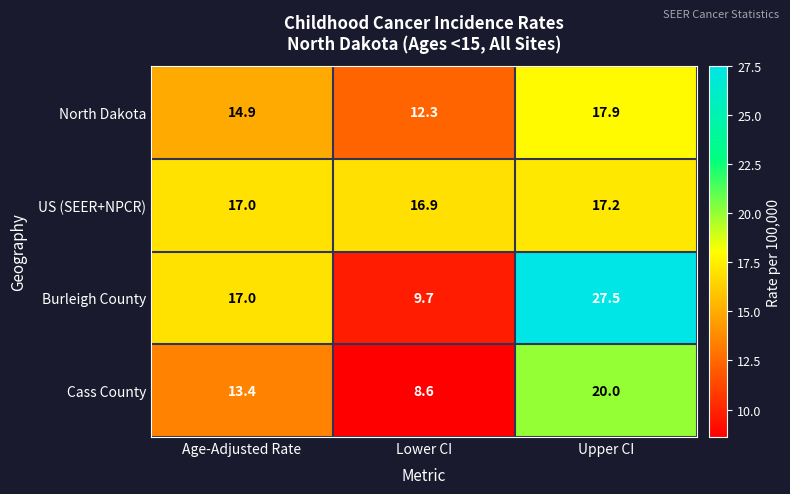

What is the average value of the North Dakota series?

15.0